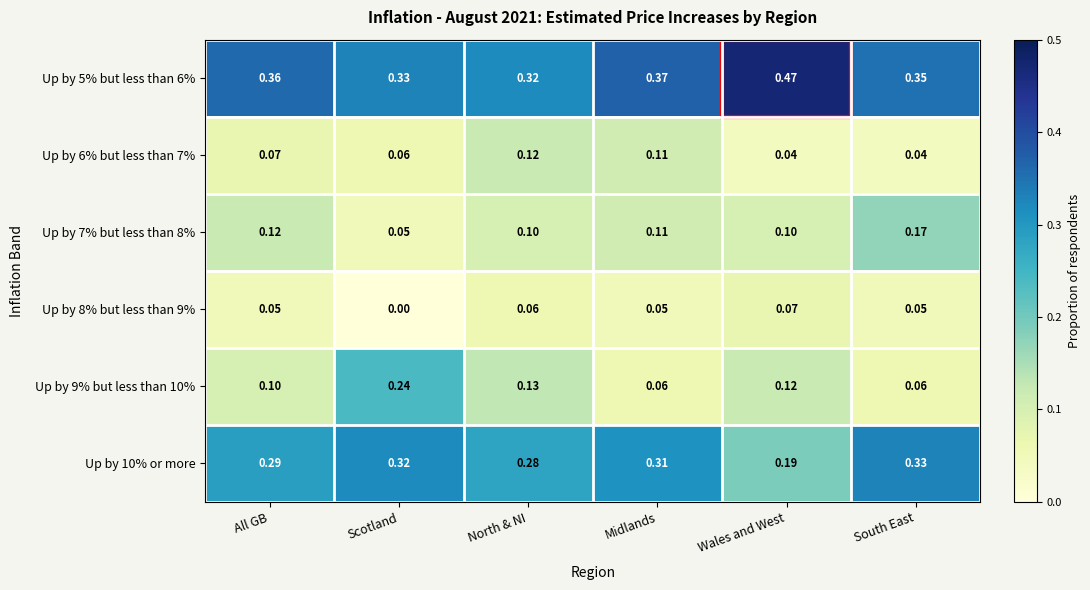

At which label is Up by 7% but less than 8% closest to 0?

Scotland